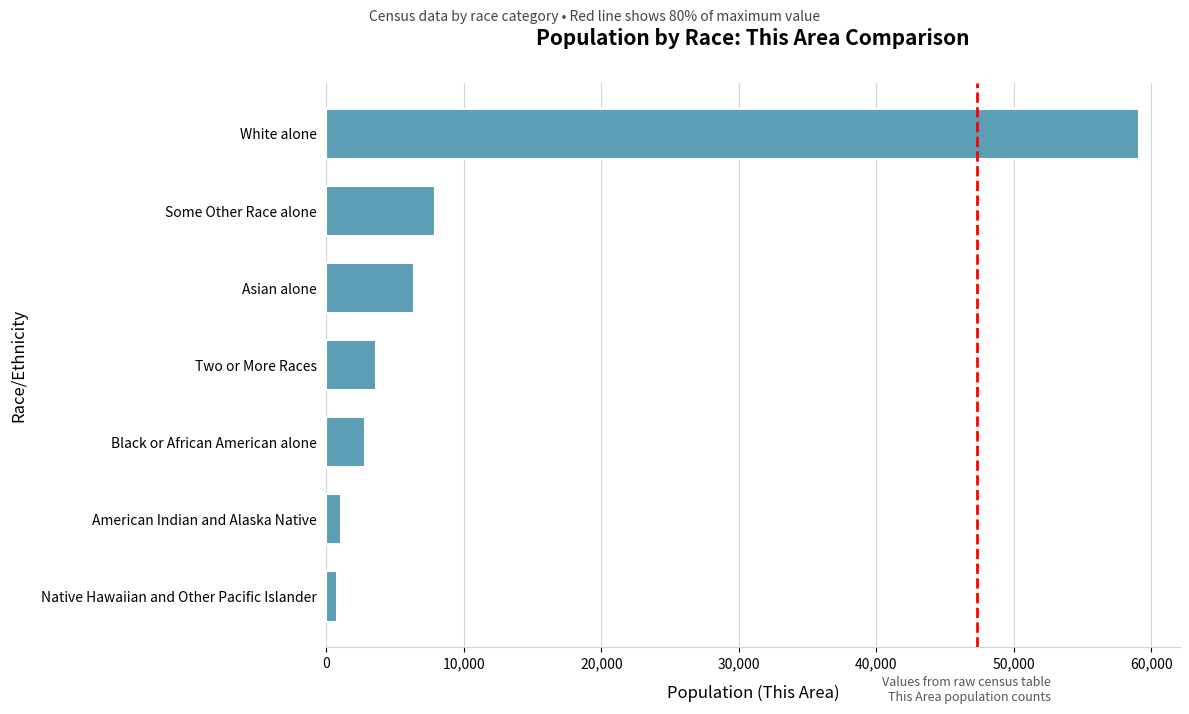

Which has a higher value, White alone or American Indian and Alaska Native?

White alone